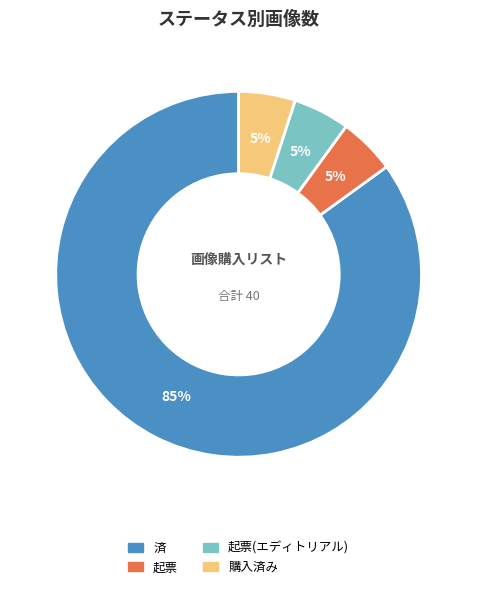

To the nearest percent, what is the difference between the largest and smallest slice percentages?

80%